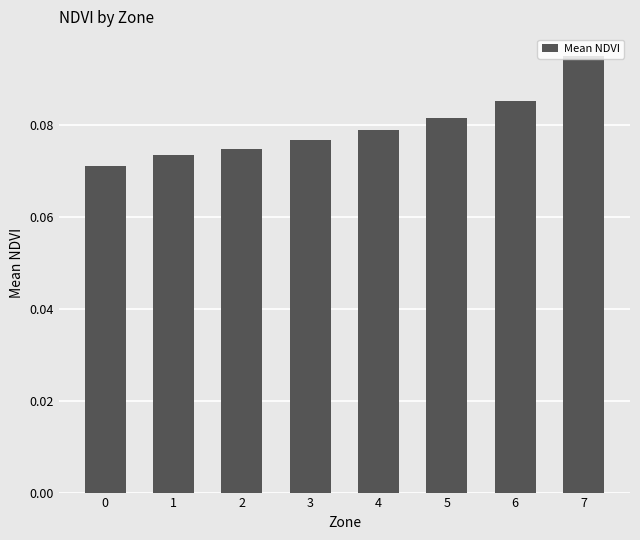

Is it true that the value at 4 is 0.0?

False